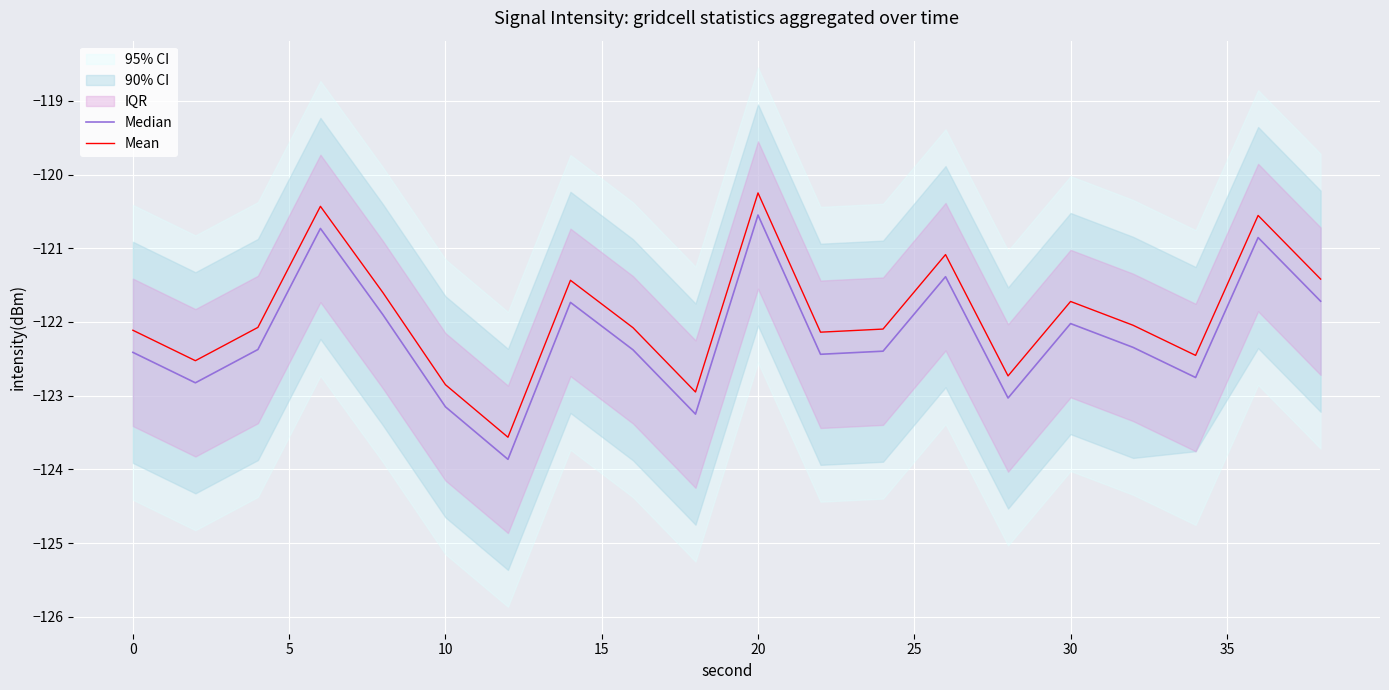

Which series has the largest total across all categories?

Mean